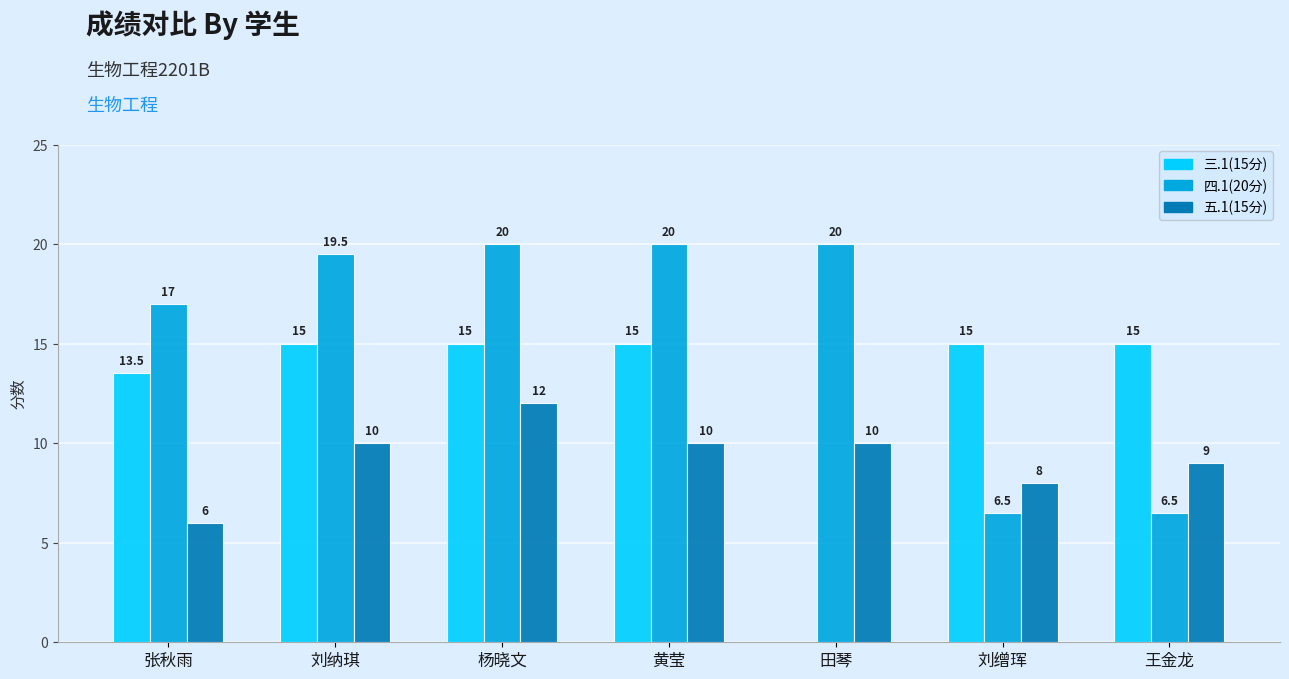

The 五.1(15分) series shows 10.0 at 黄莹. True or false?

True